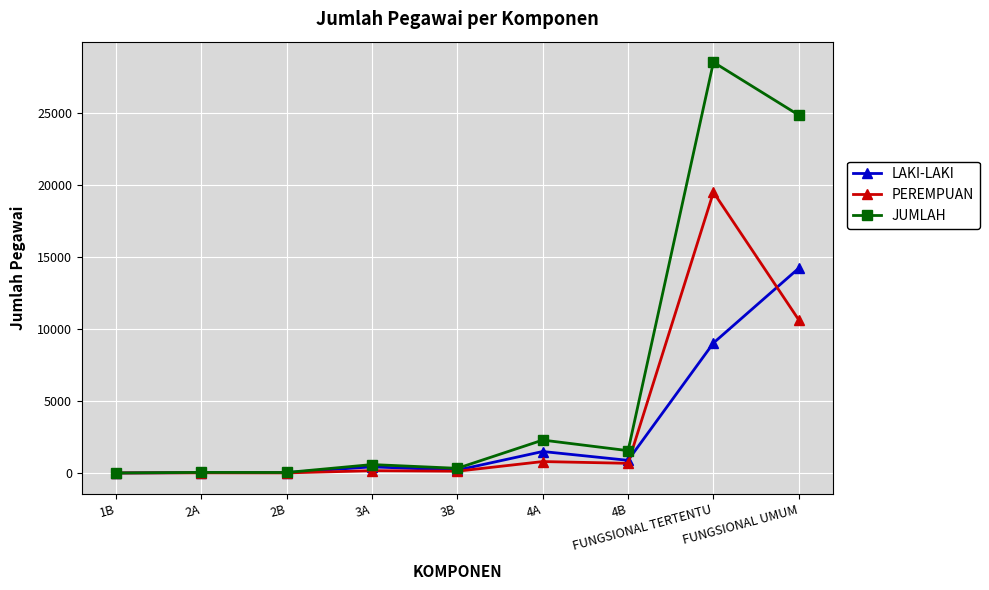

In PEREMPUAN, how many points are higher than both neighbors (excluding endpoints)?

4